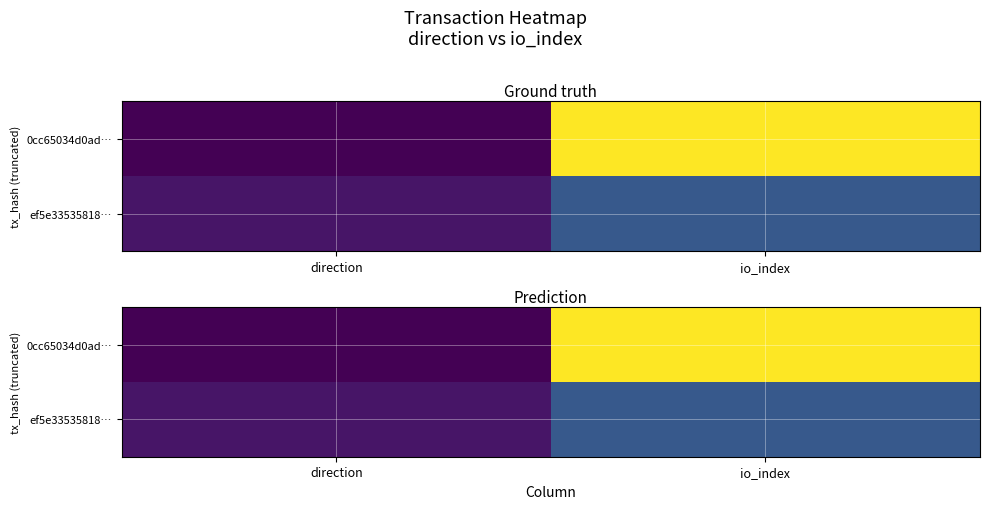

The value of ef5e33535818… at direction is 5.6. True or false?

True